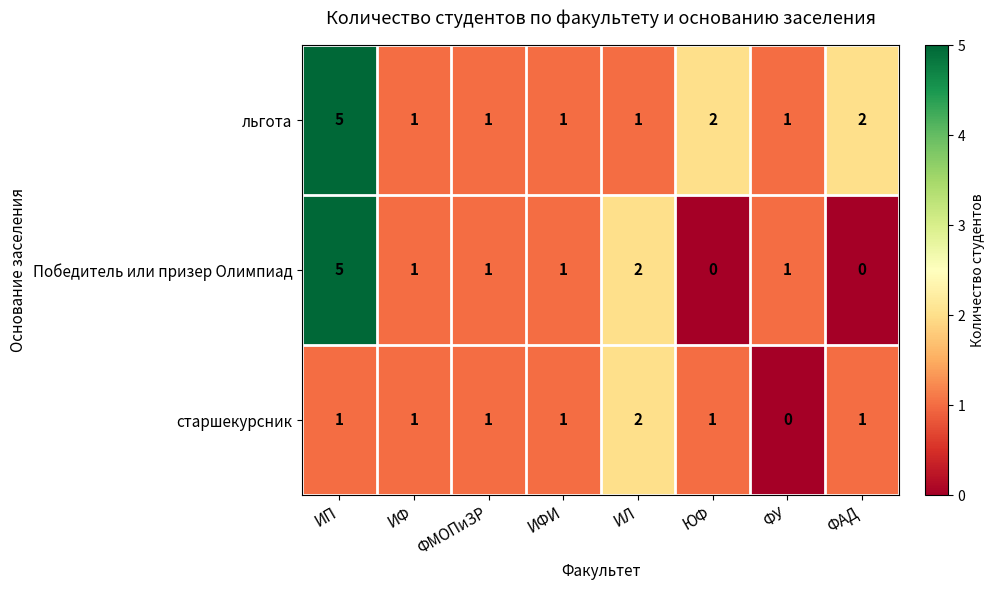

Rank the series at ЮФ from highest to lowest value.

льгота, старшекурсник, Победитель или призер Олимпиад